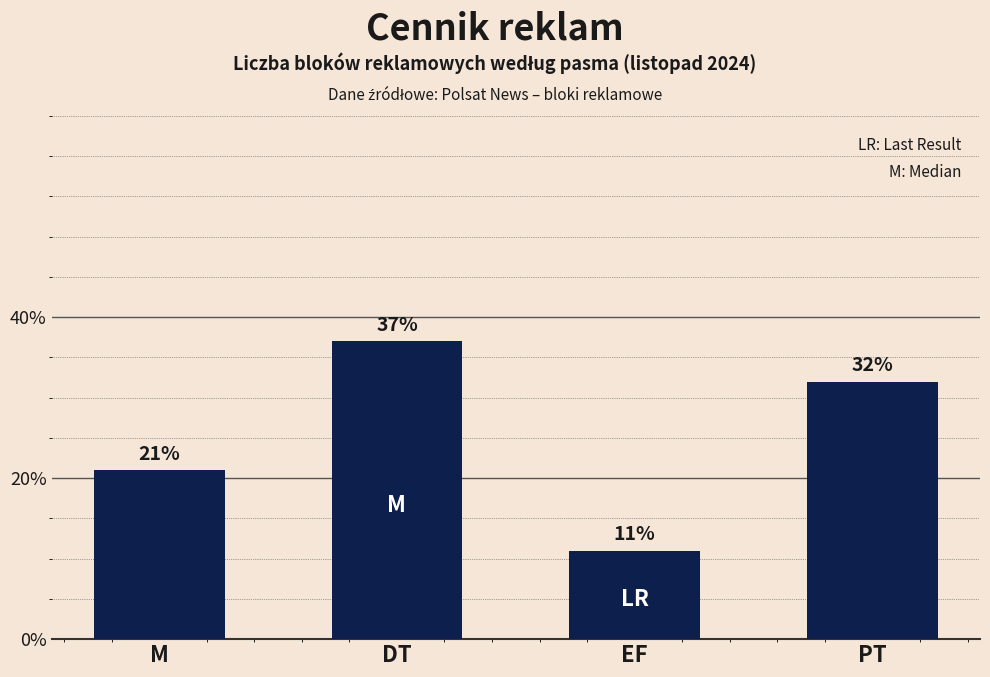

What is the label of the 4th bar from the left?

PT